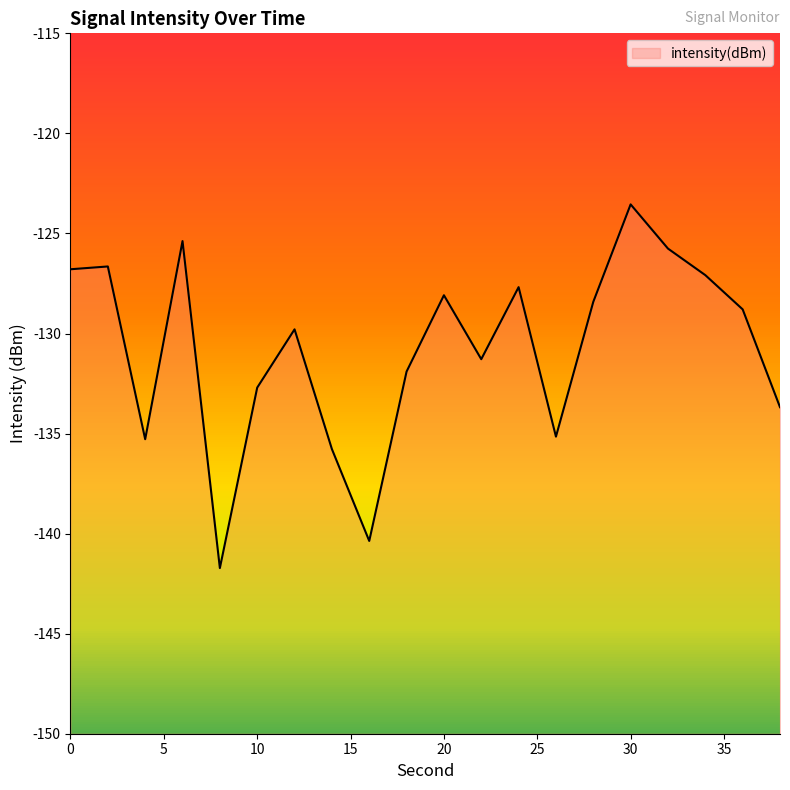

True or false: the data shows -131.3 at 22.

True